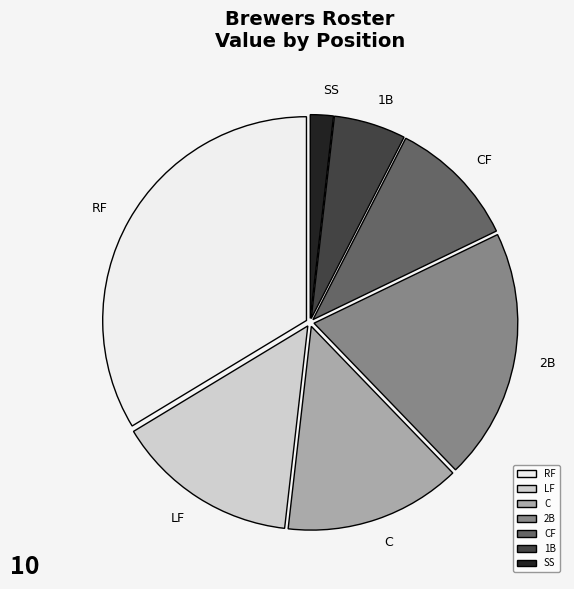

Do 2B and RF together represent more than half of the pie?

Yes